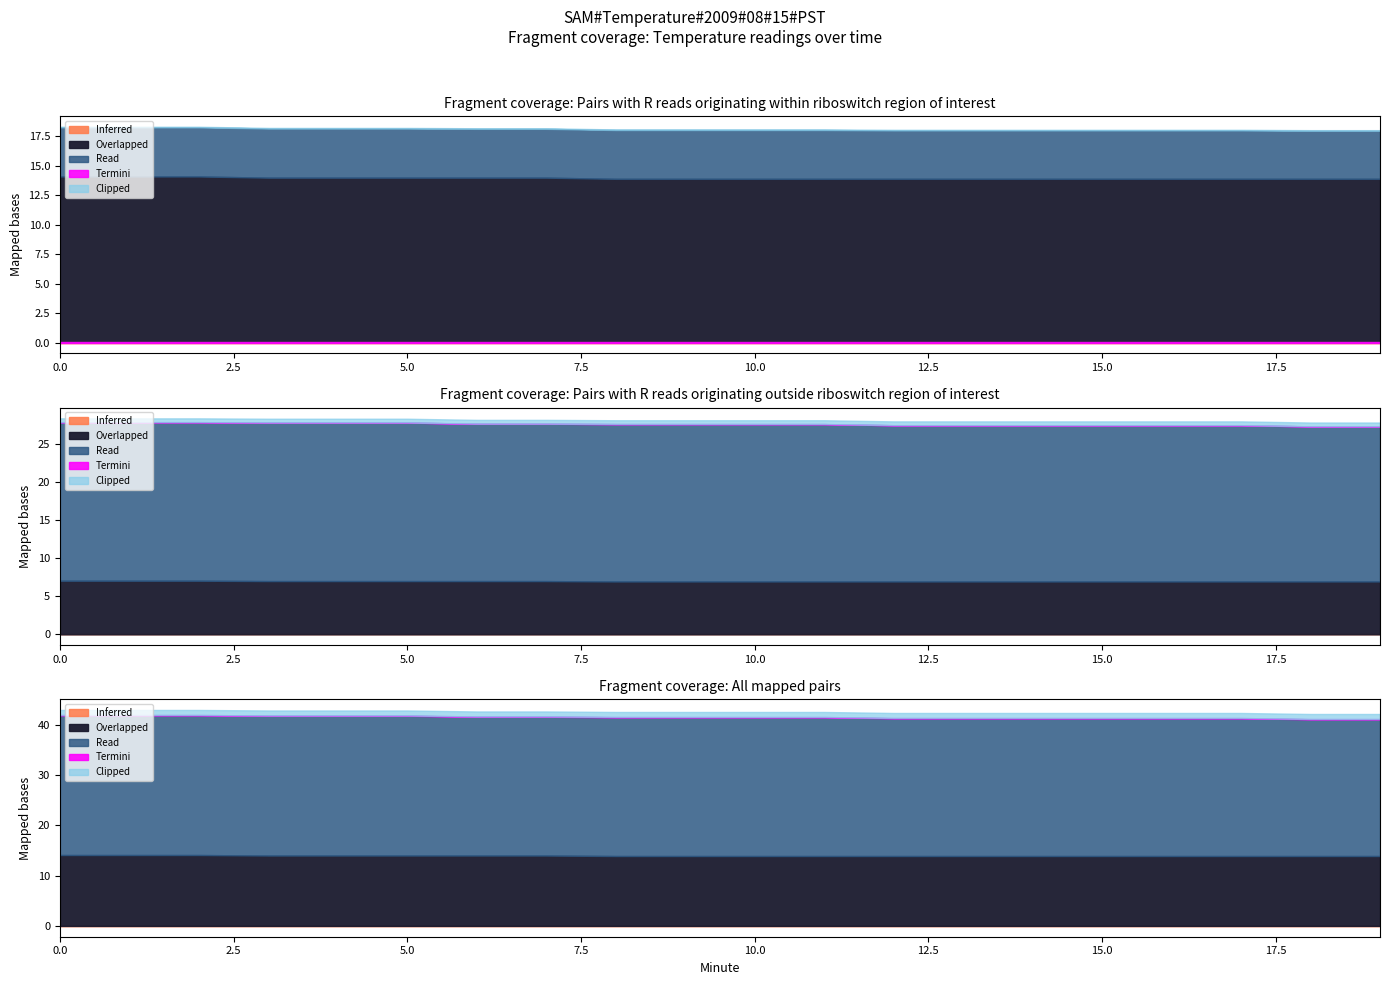

How many distinct data groups are displayed?

5